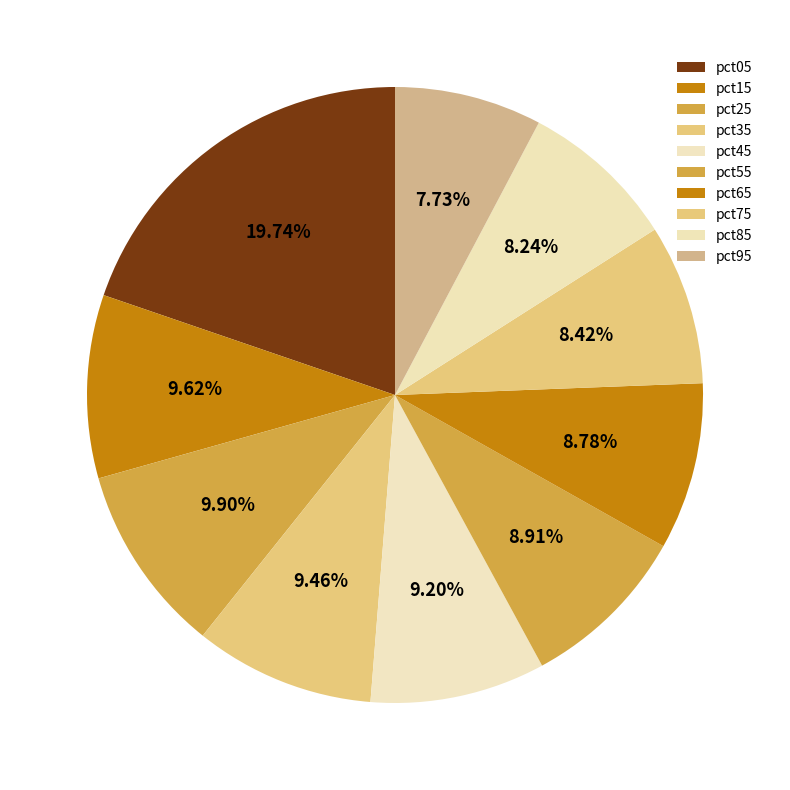

Approximately how many times larger is the value at pct05 compared to pct35?

2.1